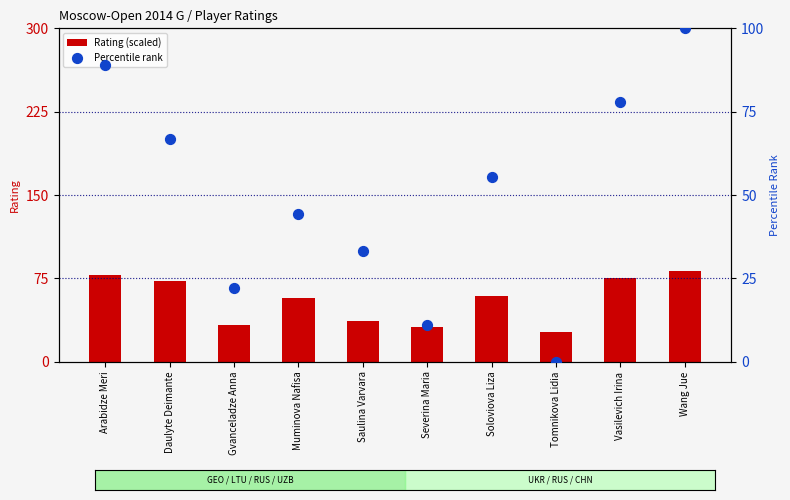

What is the total value across all series at Severina Maria?

42.5